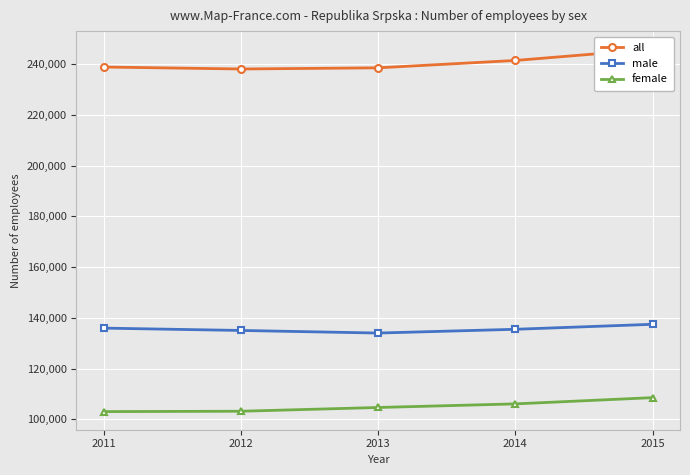

True or false: male has more than 0 points higher than both neighbors.

False